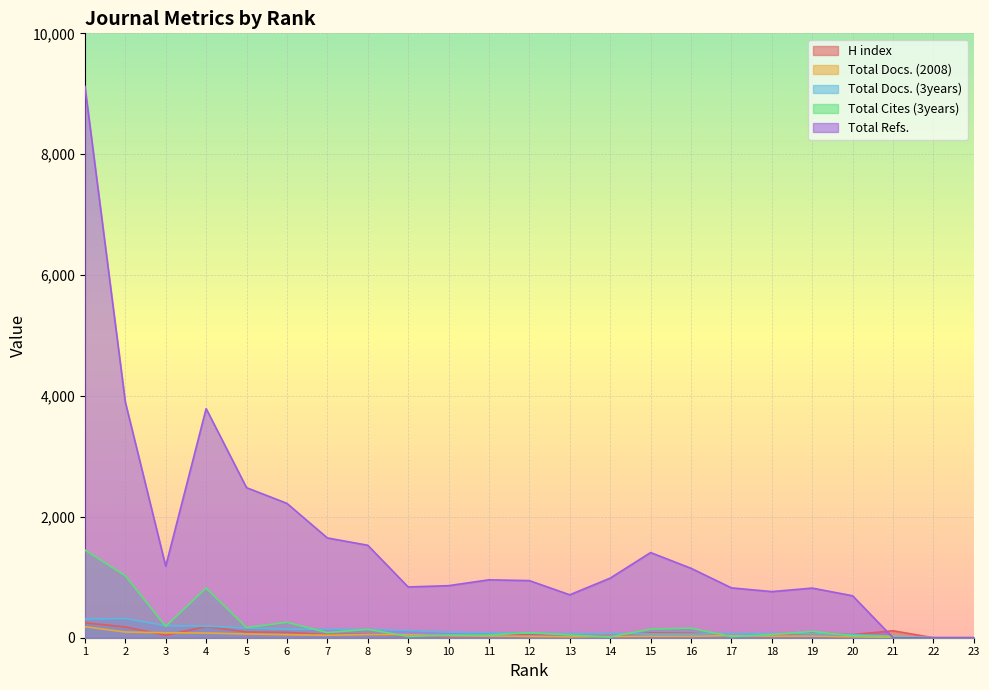

True or false: Total Docs. (2008) has a value of 316 at 1.

False